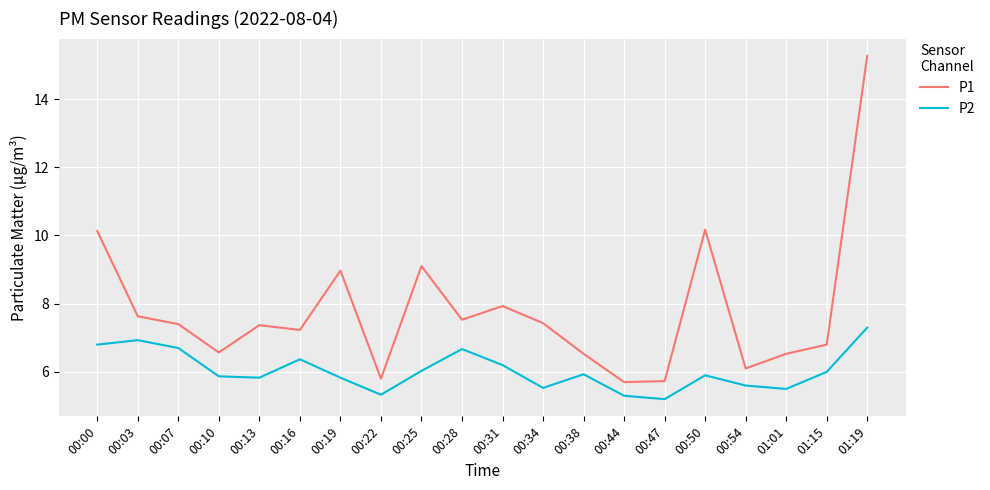

Which series has the largest total across all categories?

P1